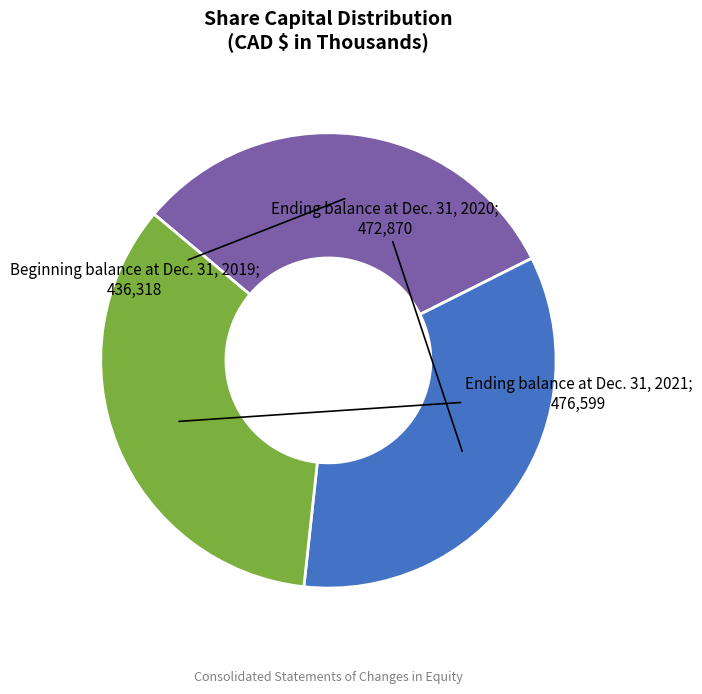

Does any single category account for the majority?

No